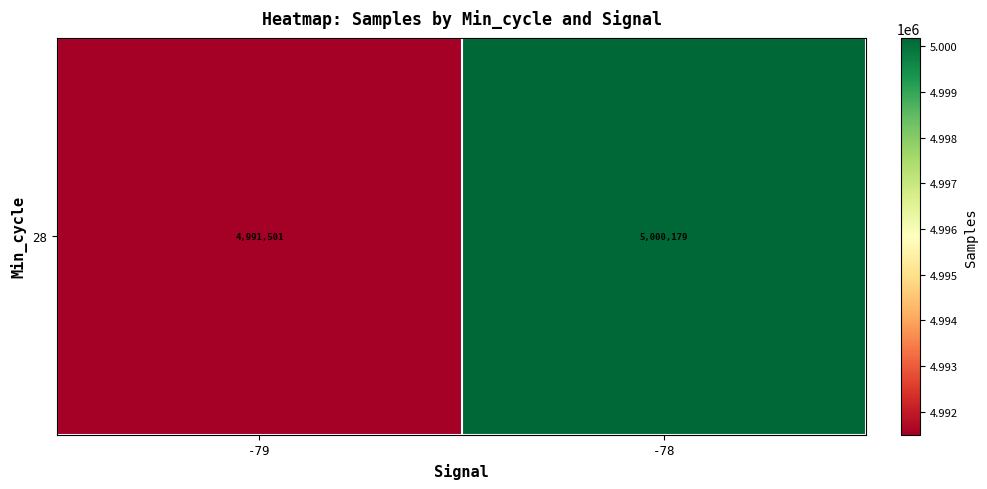

What is the average value?

4995841.0